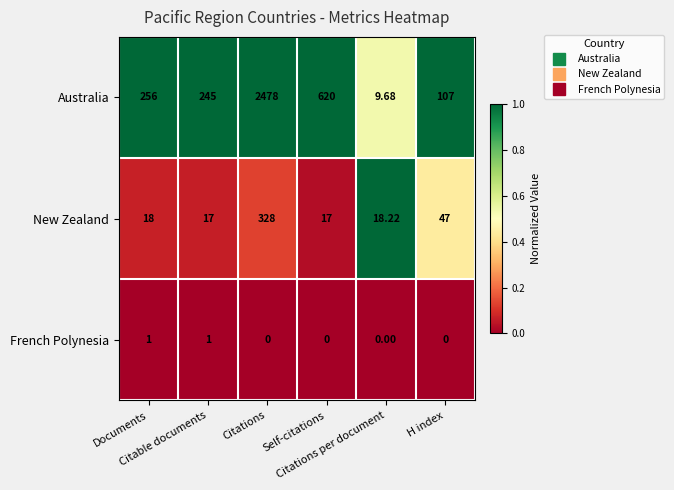

At which category is the sum across all series the highest?

Citations